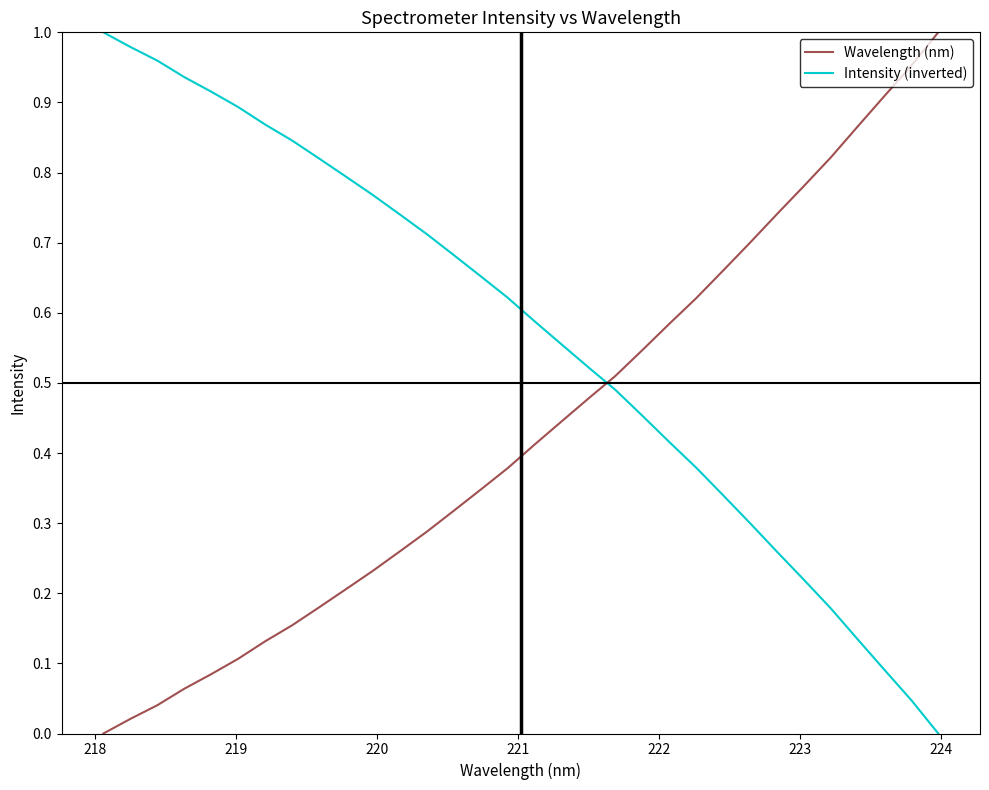

True or false: Intensity (inverted) and Wavelength (nm) intersect in this chart.

True